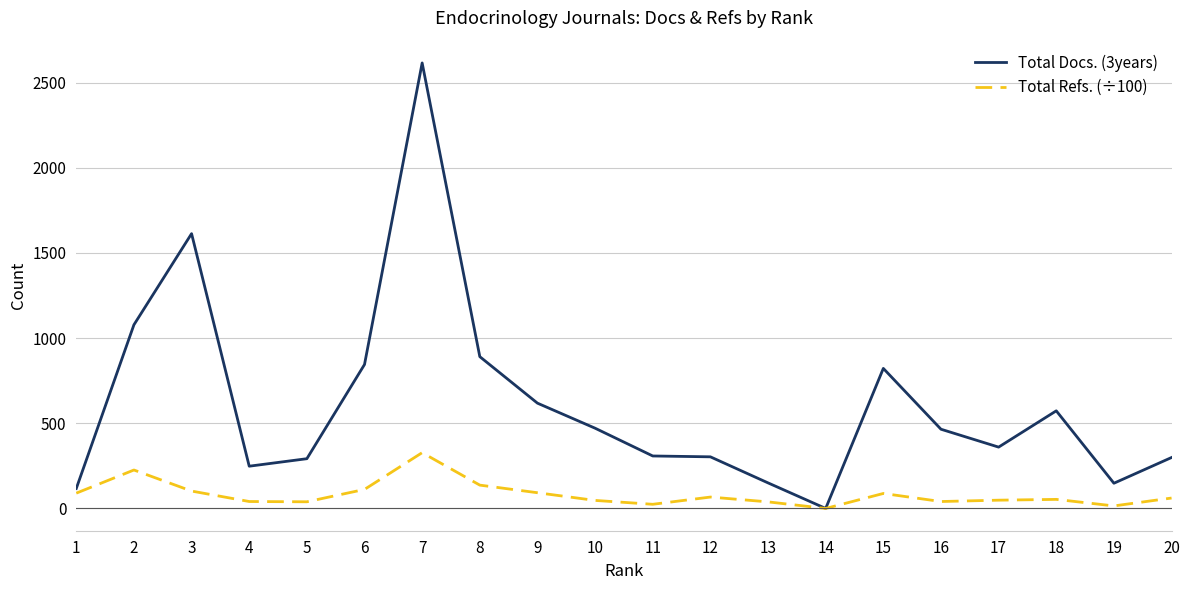

At which label is Total Docs. (3years) closest to 1307?

2